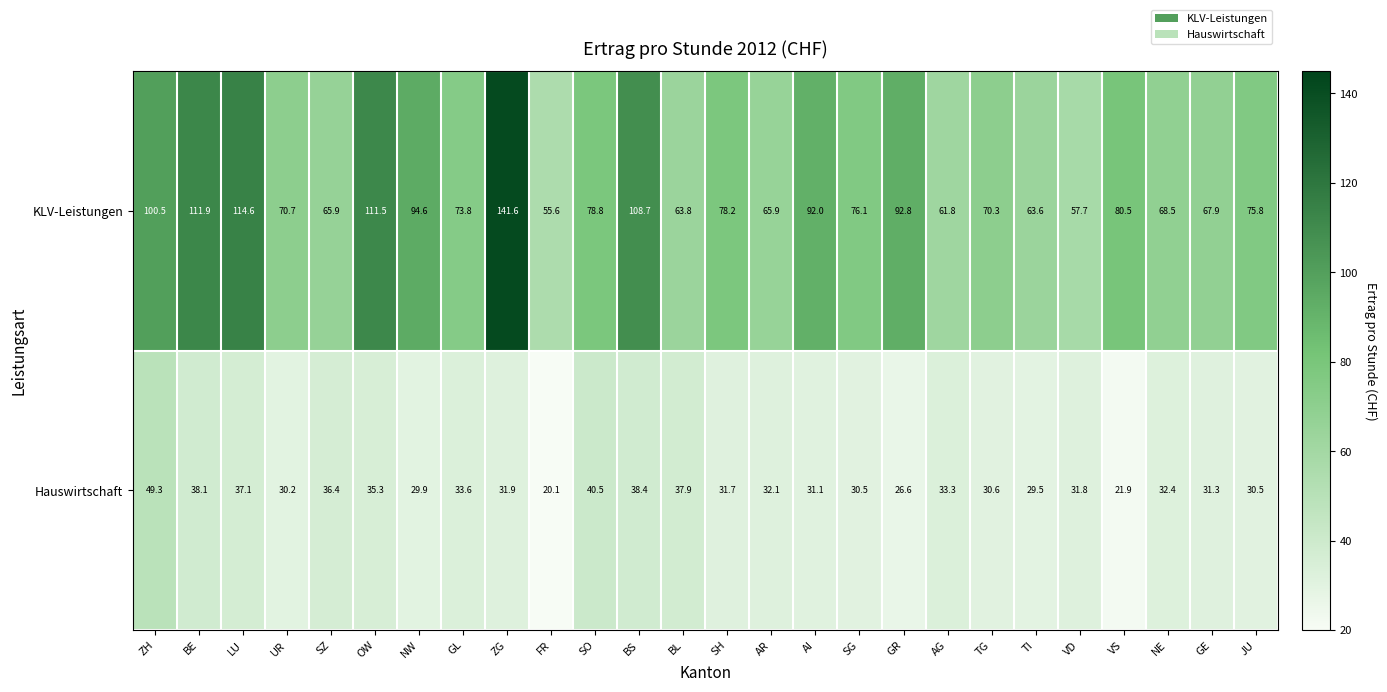

Which series has the largest total across all categories?

KLV-Leistungen